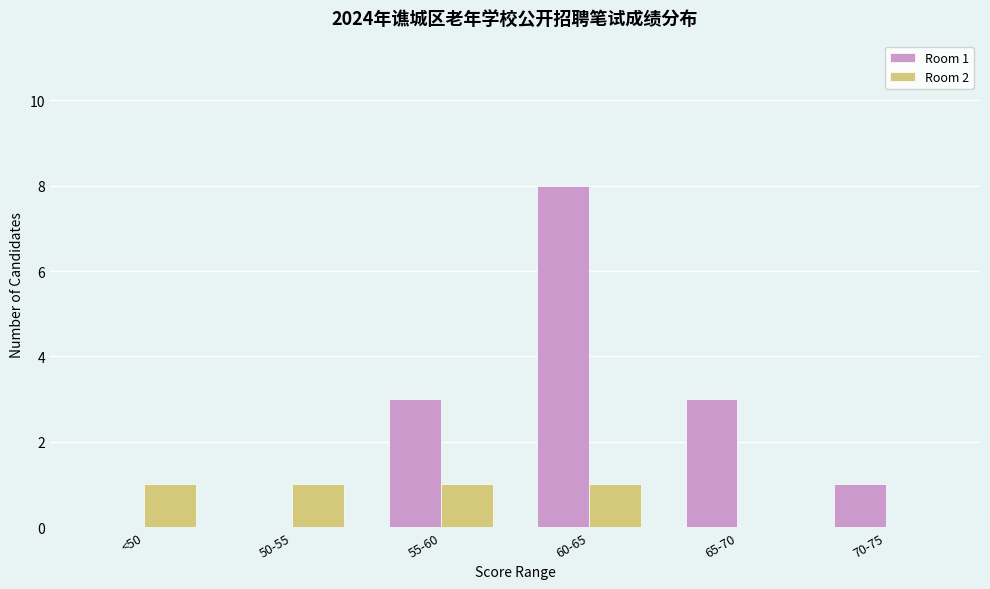

What is the total value across all series at 65-70?

3